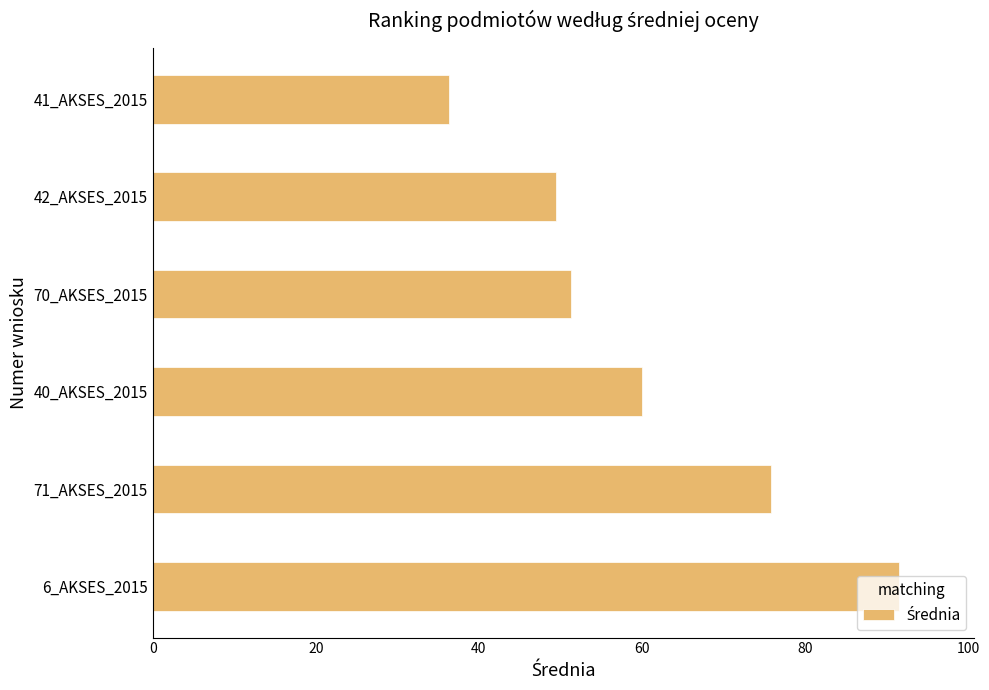

At which label is the value closest to 63?

40_AKSES_2015